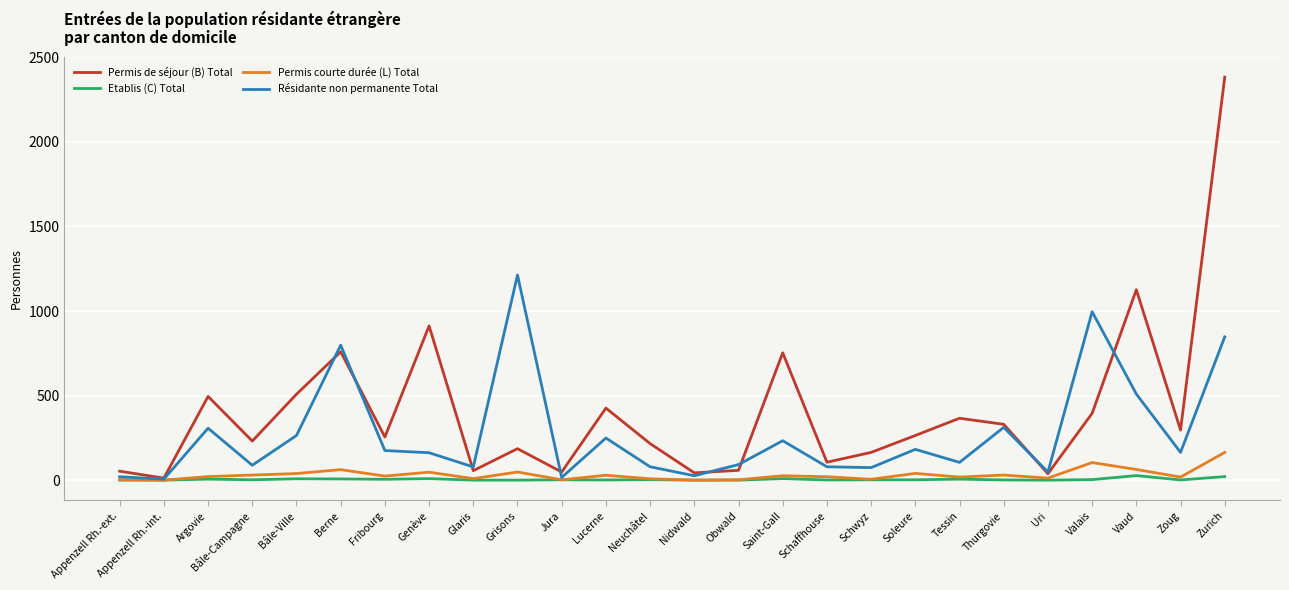

What are all the series names shown in the legend?

Permis de séjour (B) Total, Etablis (C) Total, Permis courte durée (L) Total, Résidante non permanente Total